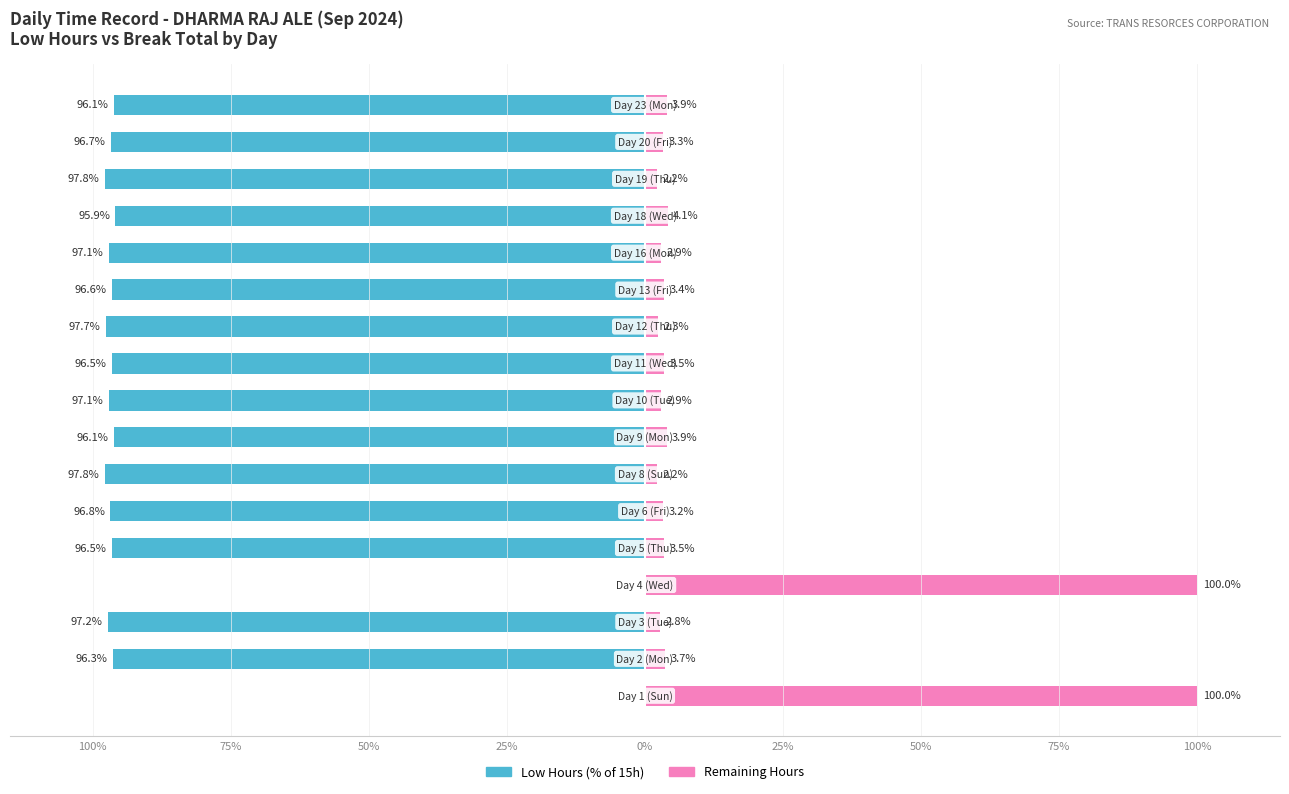

What are all the series names shown in the legend?

Low Hours (% of 15h), Remaining Hours